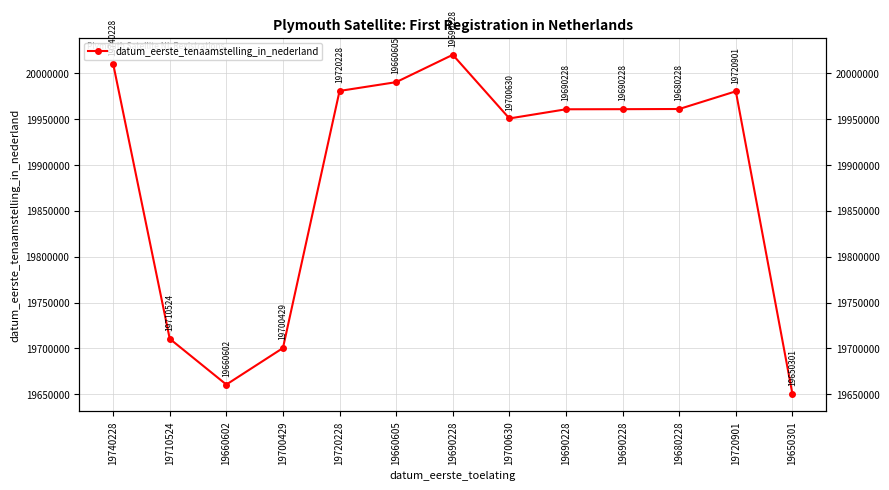

List the labels in order of value, largest first.

19690228, 19740228, 19660605, 19720228, 19720901, 19680228, 19690228, 19690228, 19700630, 19710524, 19700429, 19660602, 19650301